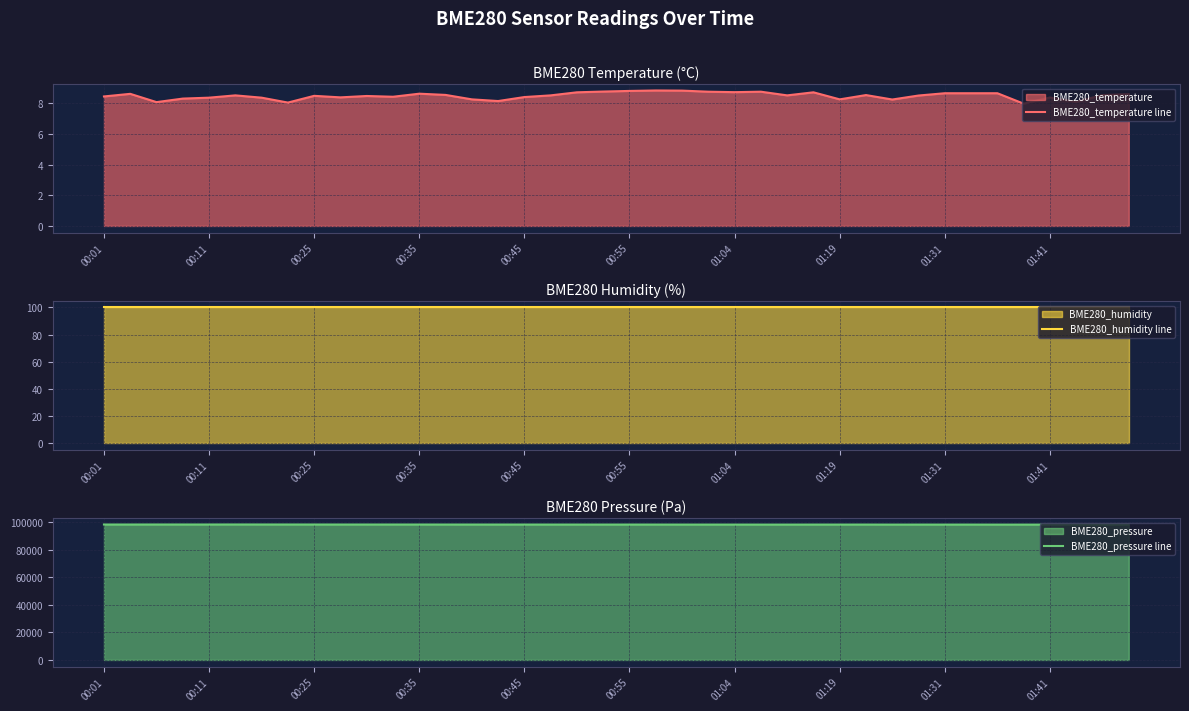

At how many categories does at least one series exceed 93561?

40